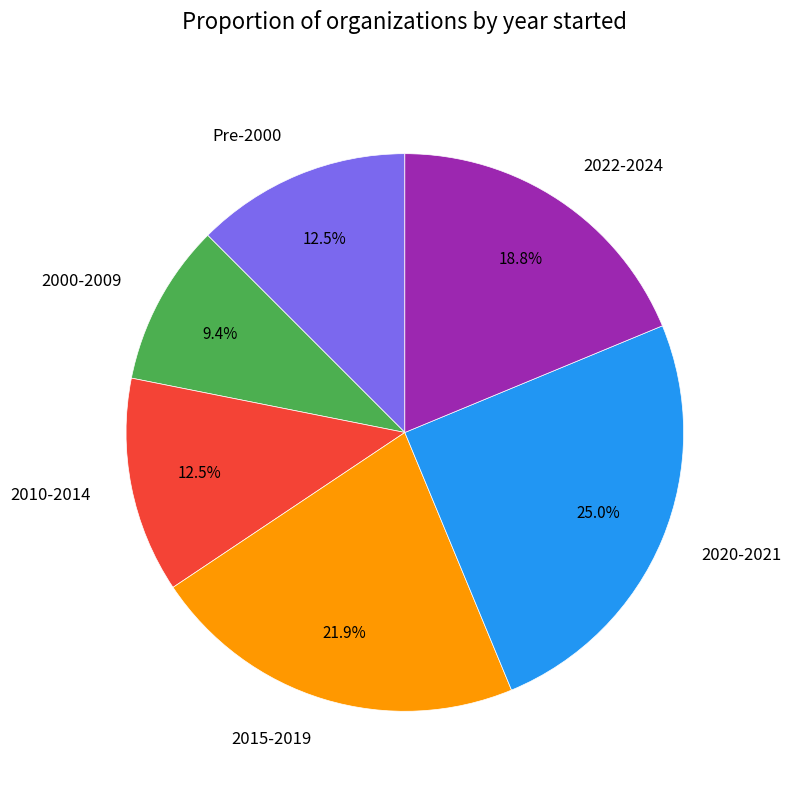

Approximately how many times larger is the value at 2020-2021 compared to 2010-2014?

2.0